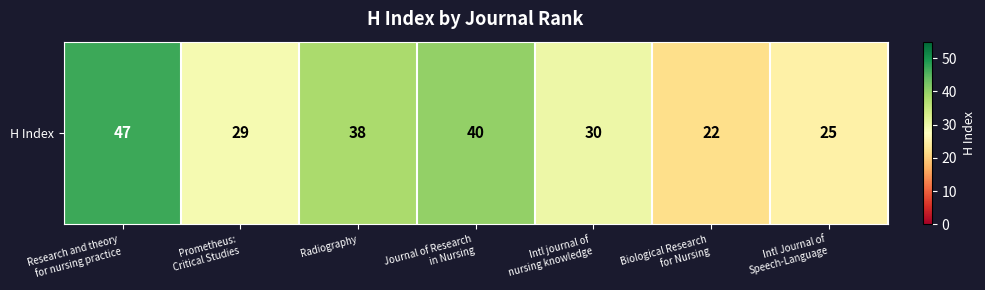

What is the average value?

33